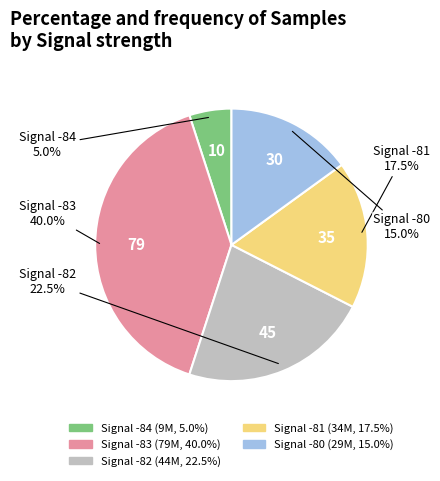

To the nearest percent, what is the average slice percentage?

20%